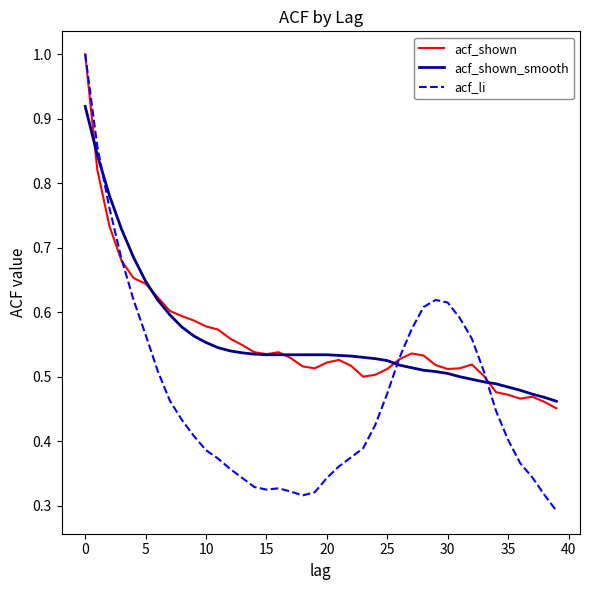

Which series has the largest range (max minus min)?

acf_li